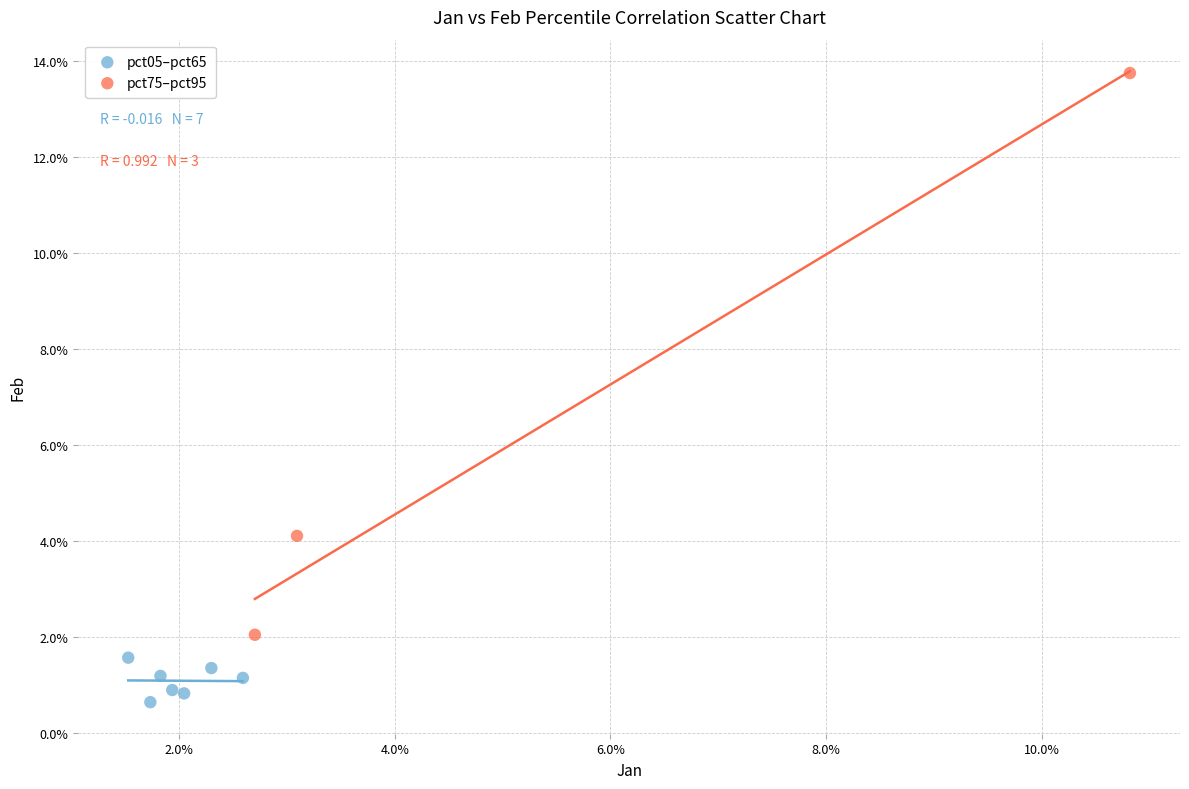

What are all the series names shown in the legend?

pct05–pct65, pct75–pct95